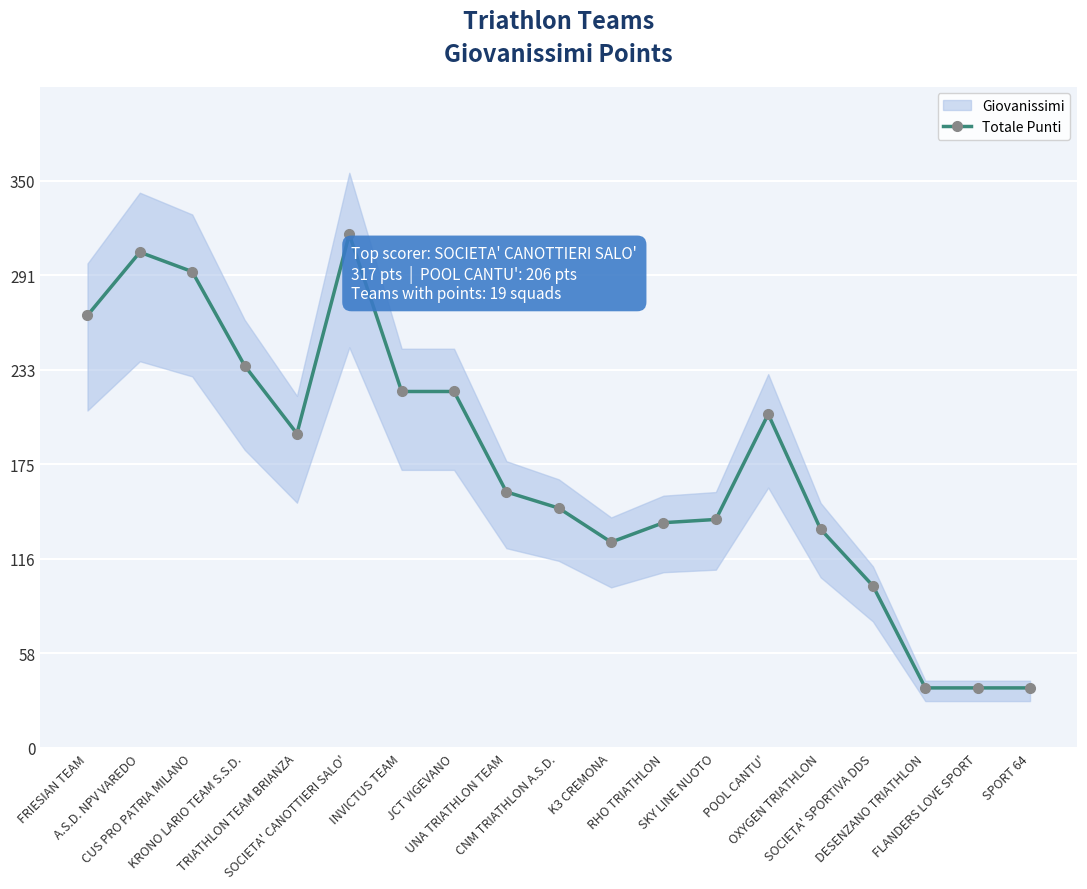

List the labels in order of value, smallest first.

DESENZANO TRIATHLON, FLANDERS LOVE SPORT, SPORT 64, SOCIETA' SPORTIVA DDS, K3 CREMONA, OXYGEN TRIATHLON, RHO TRIATHLON, SKY LINE NUOTO, CNM TRIATHLON A.S.D., UNA TRIATHLON TEAM, TRIATHLON TEAM BRIANZA, POOL CANTU', INVICTUS TEAM, JCT VIGEVANO, KRONO LARIO TEAM S.S.D., FRIESIAN TEAM, CUS PRO PATRIA MILANO, A.S.D. NPV VAREDO, SOCIETA' CANOTTIERI SALO'